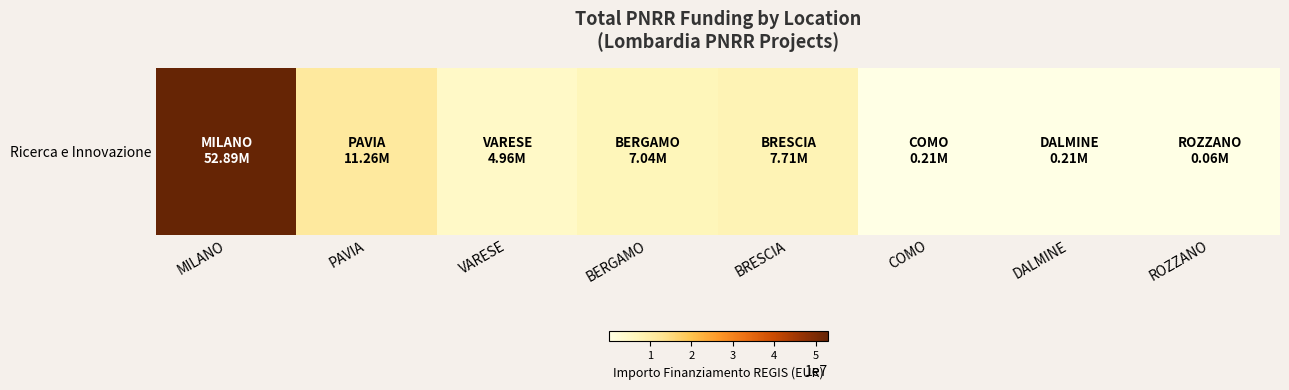

Approximately how many times larger is the value at PAVIA compared to COMO?

54.0